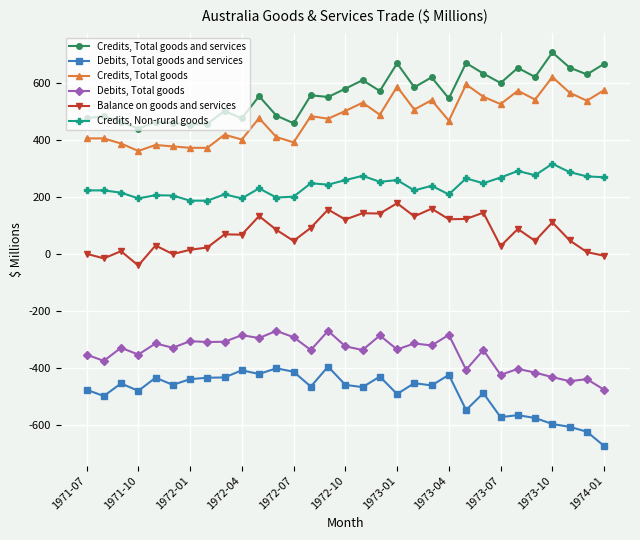

What is the greatest value displayed?

706